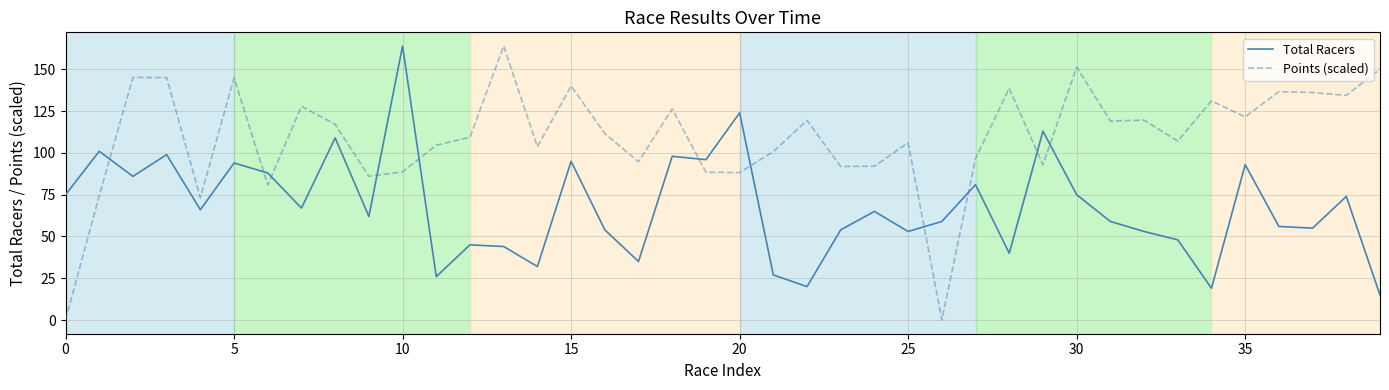

Which series has the largest total across all categories?

Points (scaled)